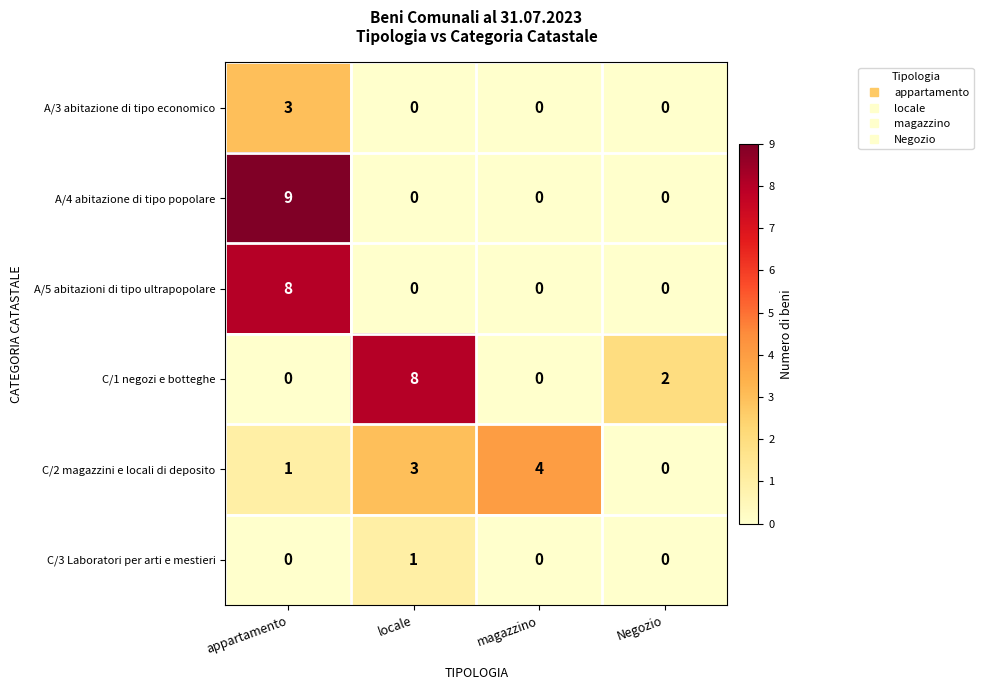

Count the C/2 magazzini e locali di deposito values in the range 1 to 4.

3